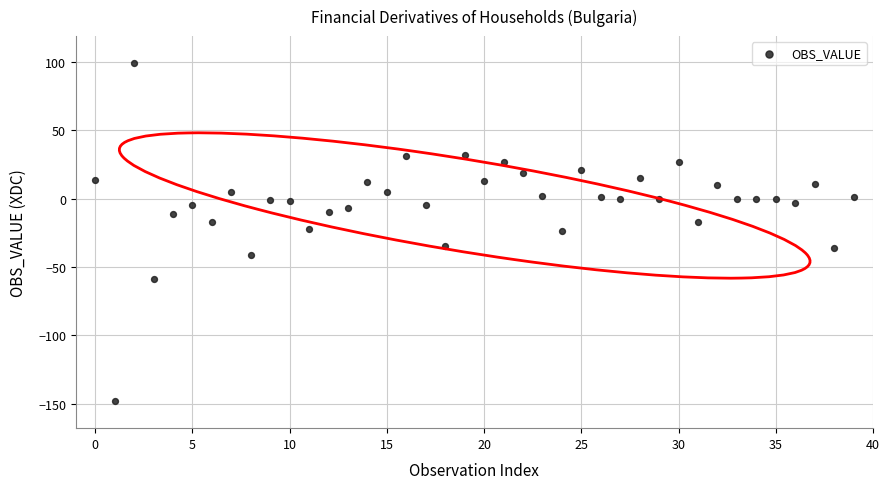

What is the range of Y values (max minus min)?

247